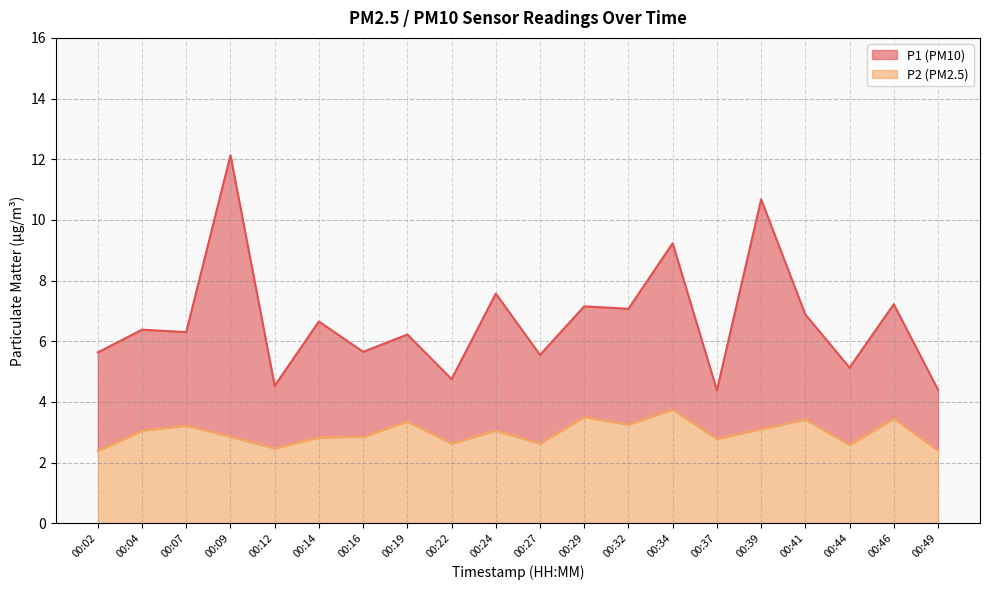

True or false: P1 has a value of 9.5 at 00:16.

False